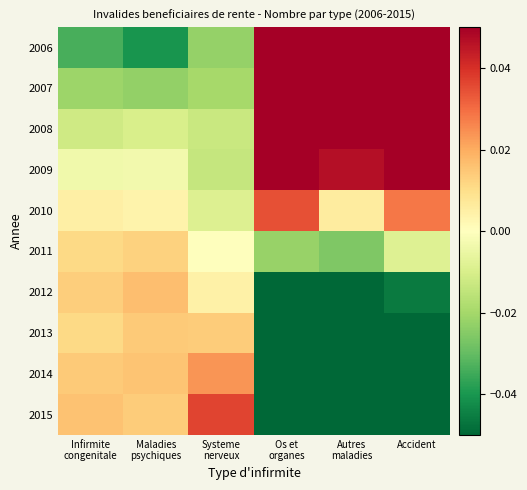

How many series are shown in this chart?

10